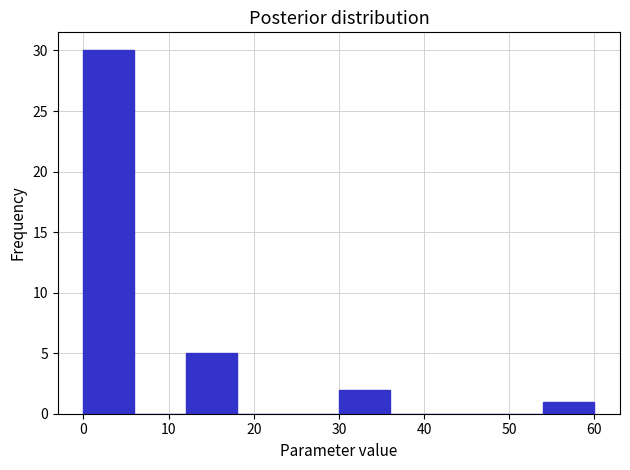

Reading left to right, transcribe this chart: for each bar, give the range it covers on the x-axis and its height. The values are not printed on the chart, so give them approximately, as read against the axis.

0 to 6: 30
6 to 12: 0
12 to 18: 5
18 to 24: 0
24 to 30: 0
30 to 36: 2
36 to 42: 0
42 to 48: 0
48 to 54: 0
54 to 60: 1